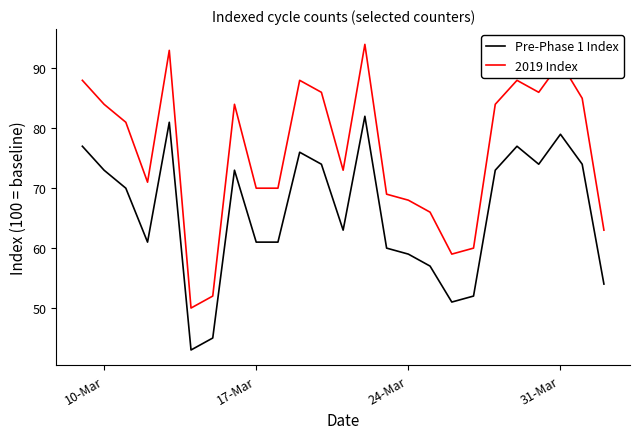

Which series has the largest total across all categories?

2019 Index